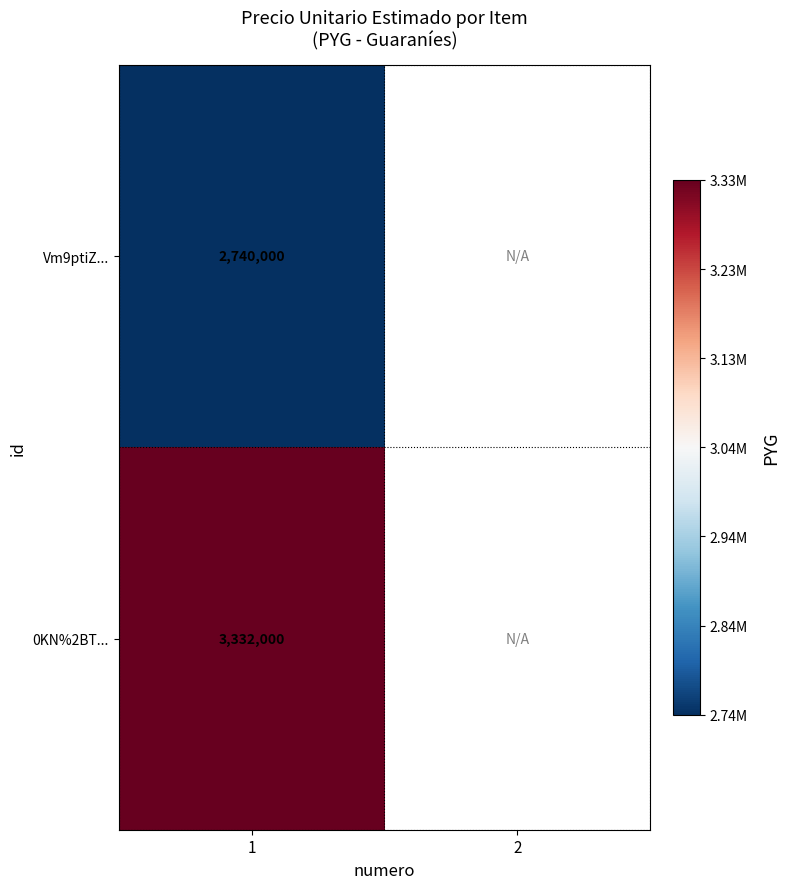

True or false: 0KN%2BT... has a value of 5214078 at 1.

False